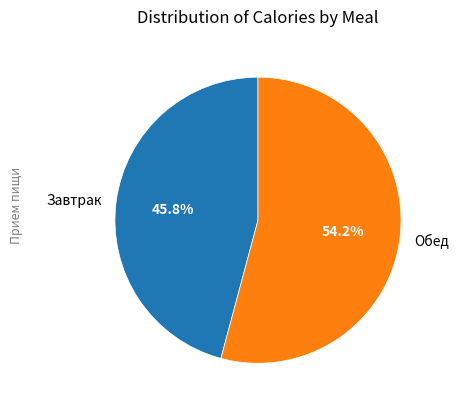

Rank the categories by value from highest to lowest.

Обед, Завтрак